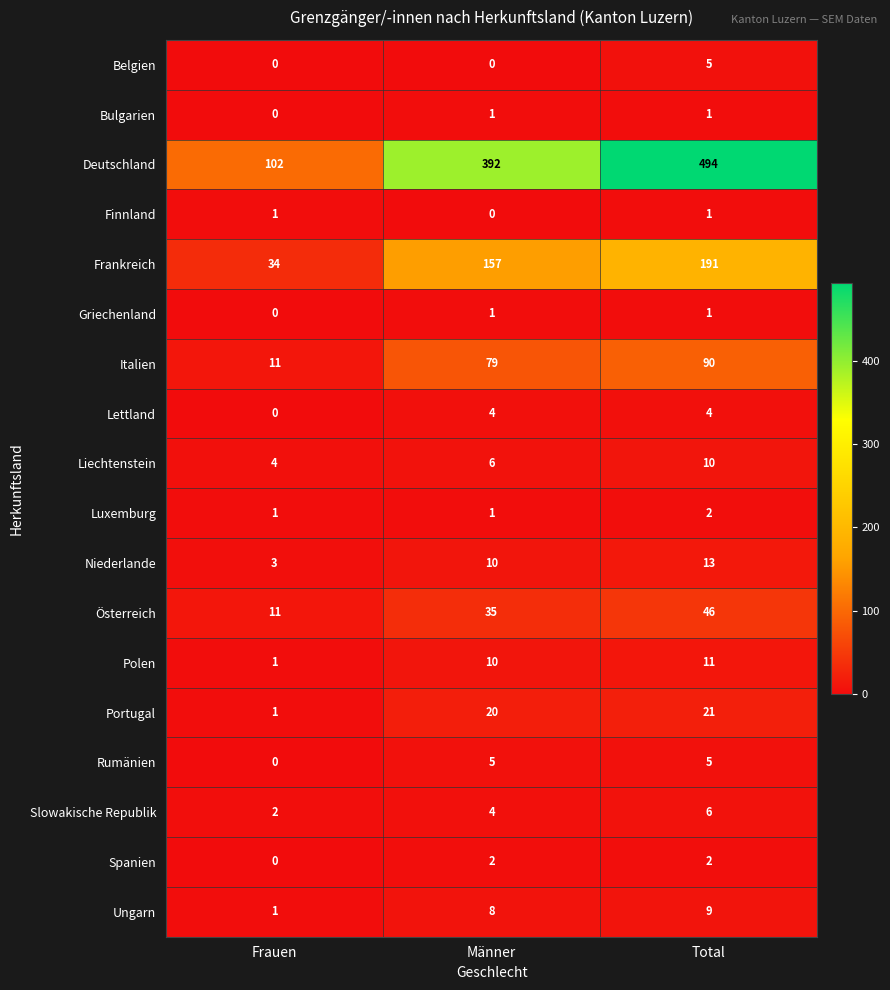

Which label corresponds to the largest value in the chart?

Total